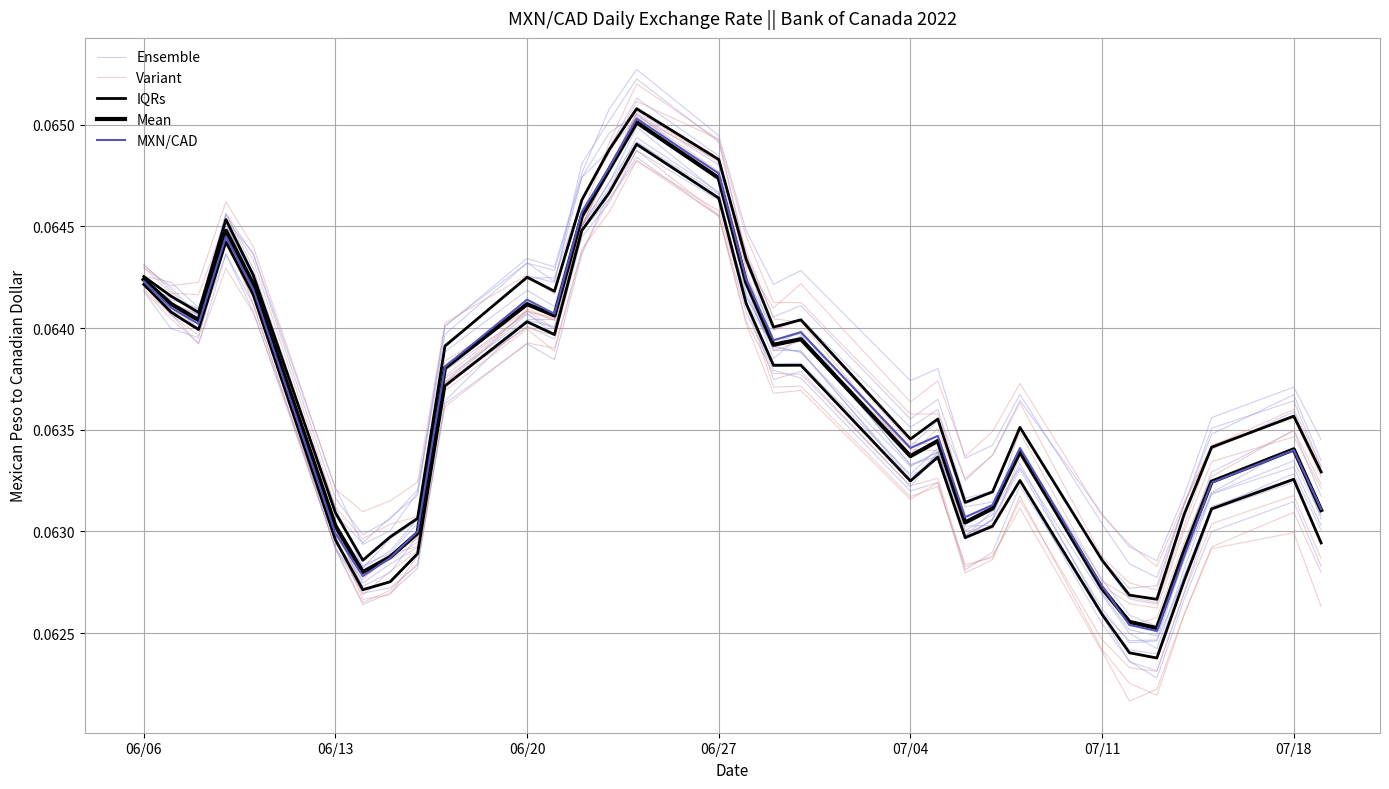

How many lines are shown in the chart?

5